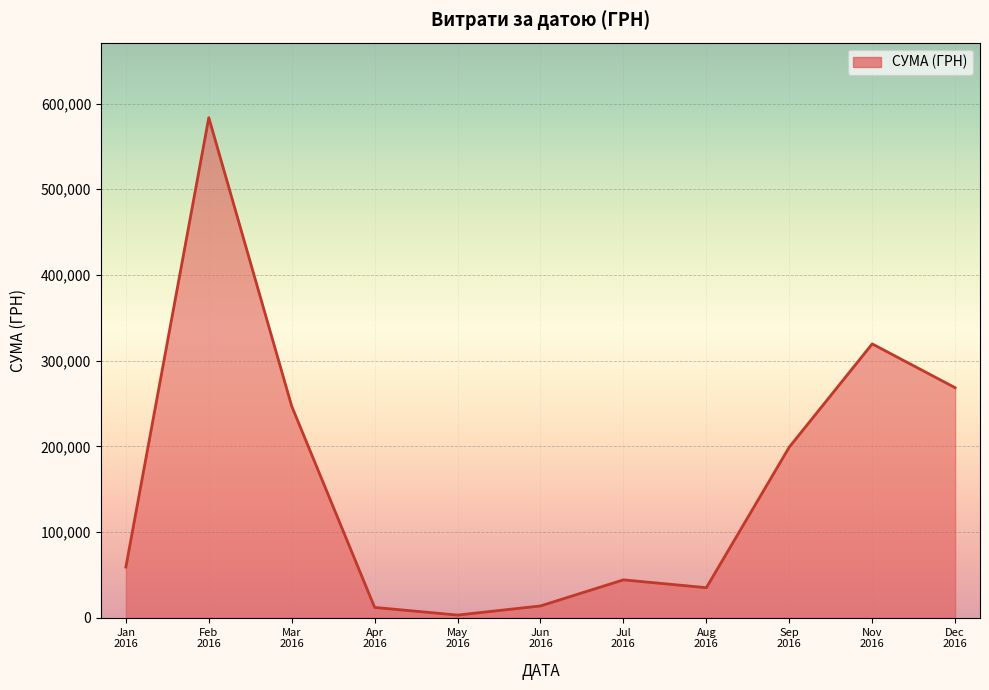

True or false: there are more than 0 points higher than both neighbors.

True